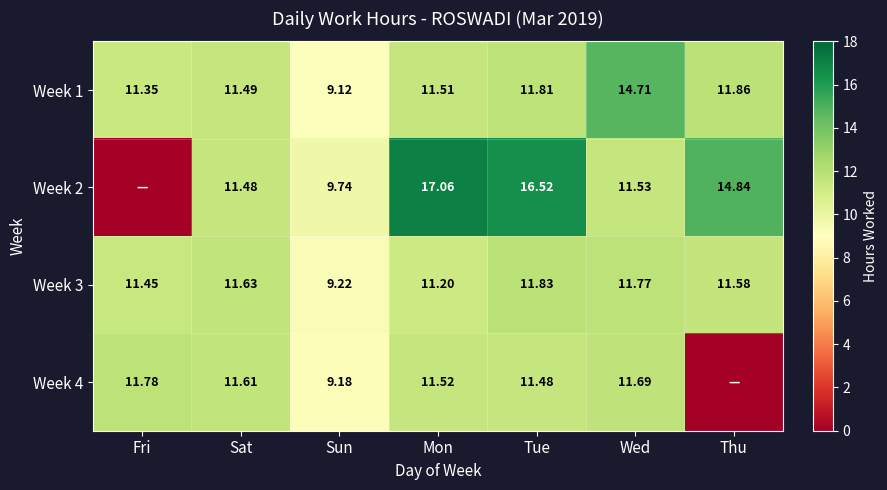

What is the sum of the Week 1 values at Tue and Wed?

26.5